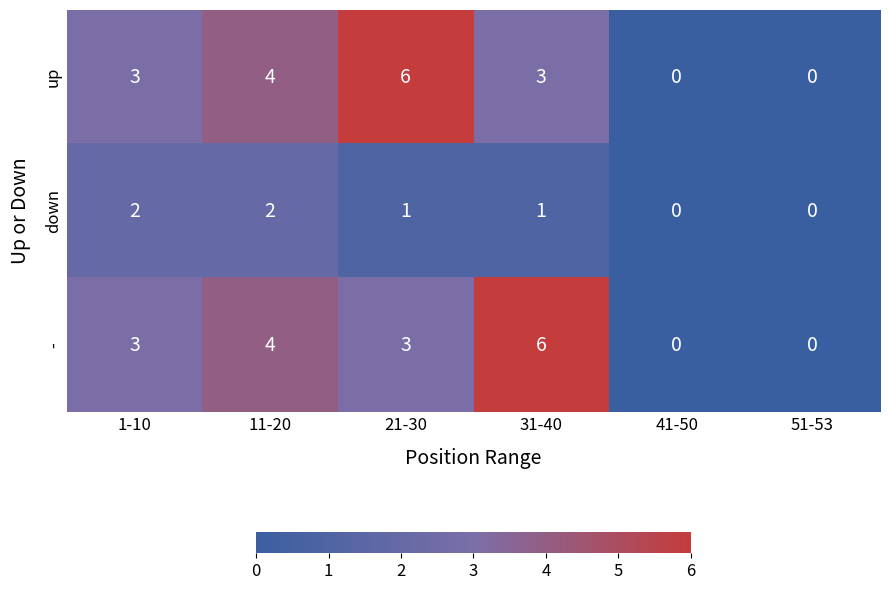

Reading left to right, list all the values displayed in this chart.

up: 3	4	6	3	0	0
down: 2	2	1	1	0	0
-: 3	4	3	6	0	0